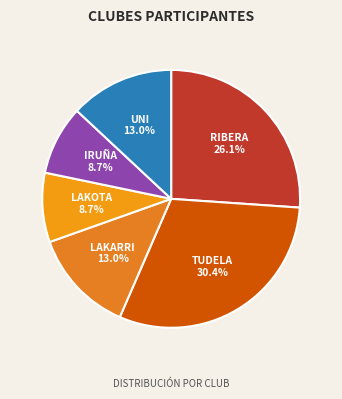

Which category has the biggest portion of the pie?

TUDELA